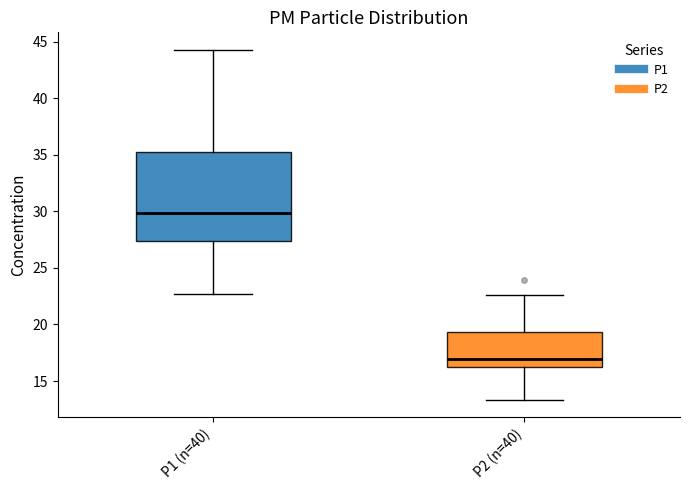

Where does the lower whisker of the box for P2 (n=40) end on the y-axis? The values are not printed on the chart, so give them approximately, as read against the axis.

13.5